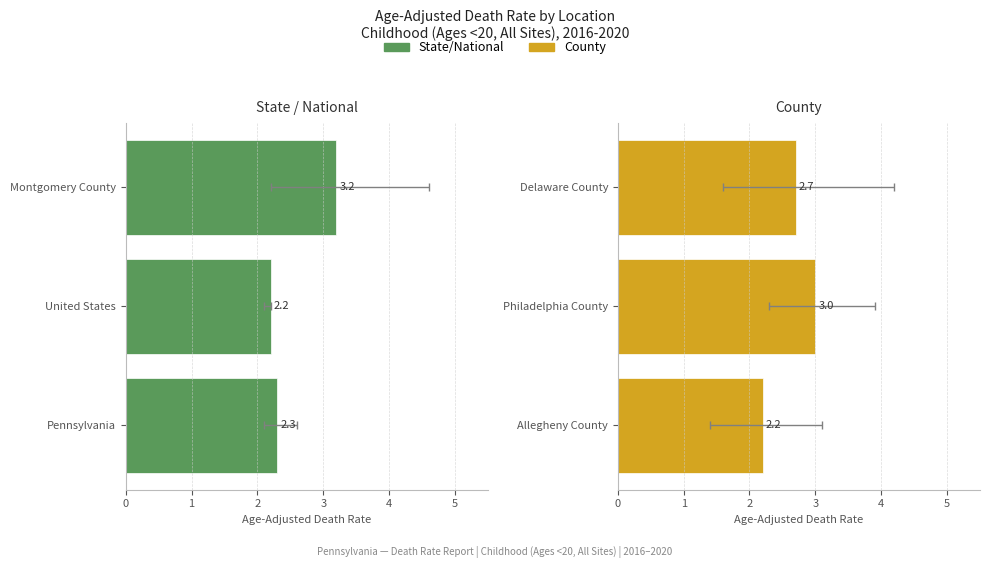

At how many categories does at least one series exceed 2?

3